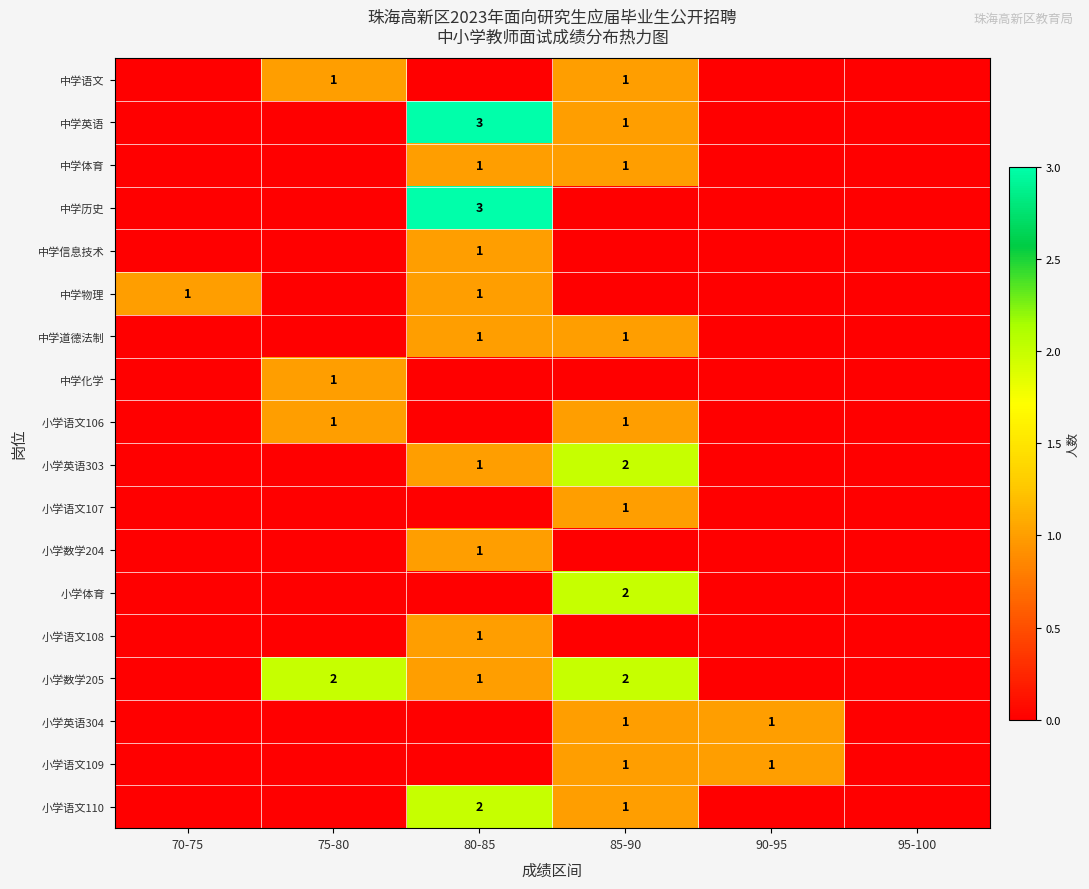

Is it true that 小学语文106 equals 1 at 85-90?

True